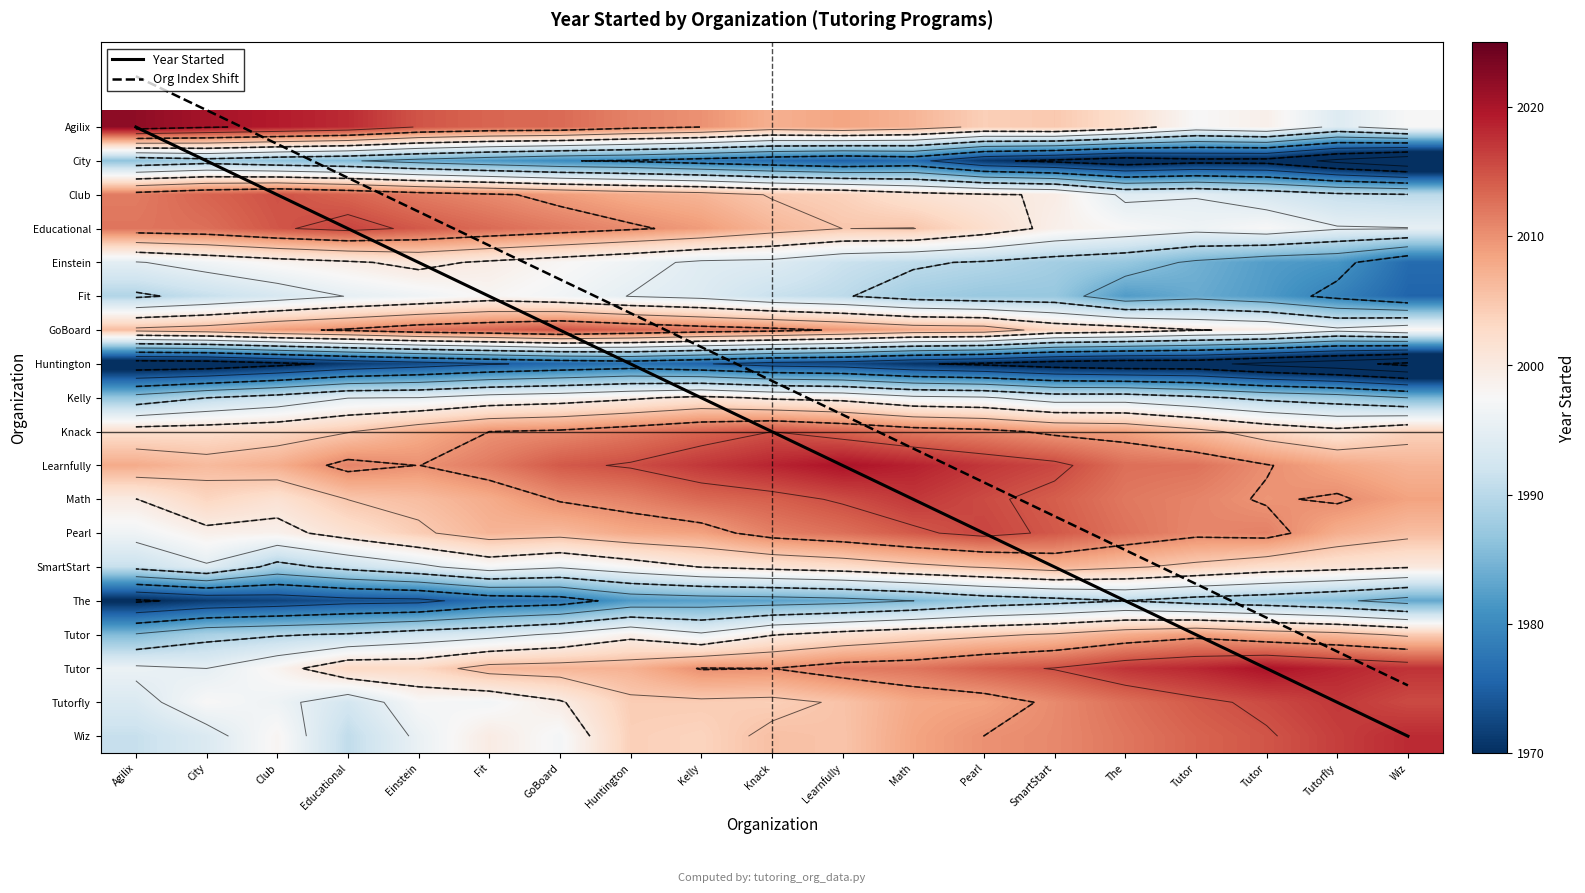

What is the sum of all Org Index Shift values?

142.5